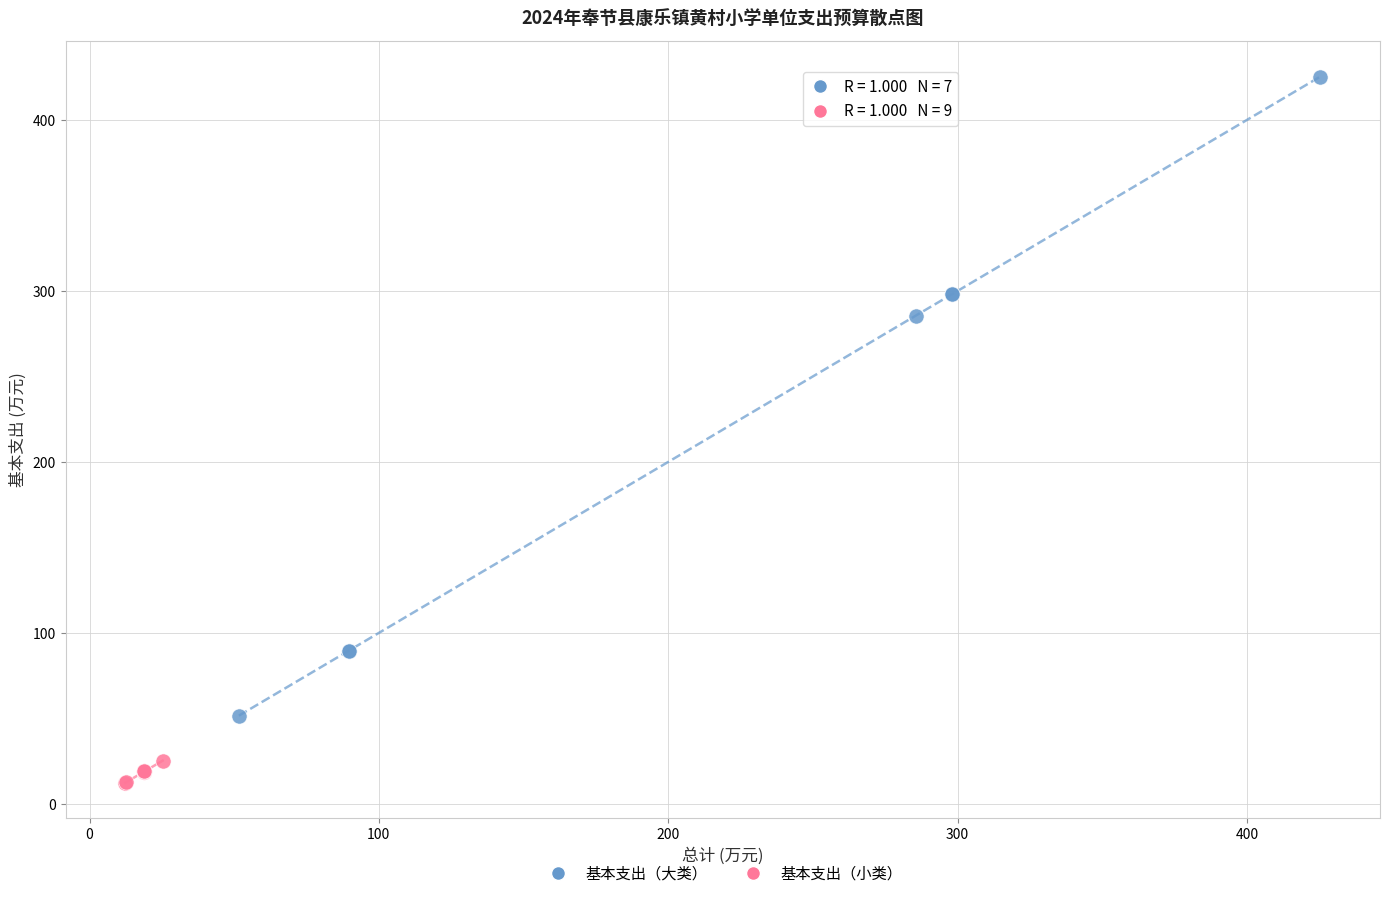

Which series contains the lowest Y value?

基本支出（小类）